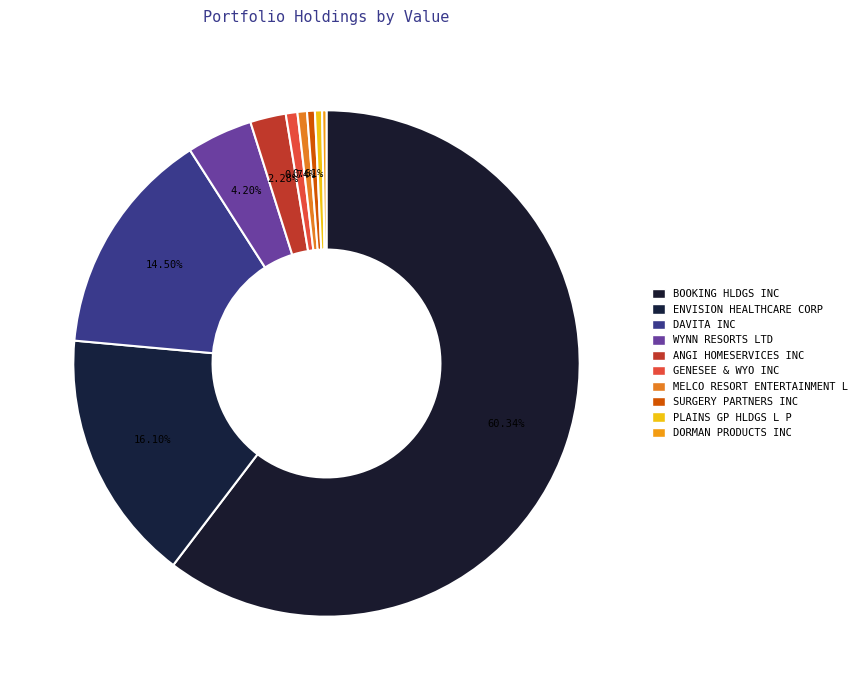

The DAVITA INC slice represents 4% of the pie. True or false?

False